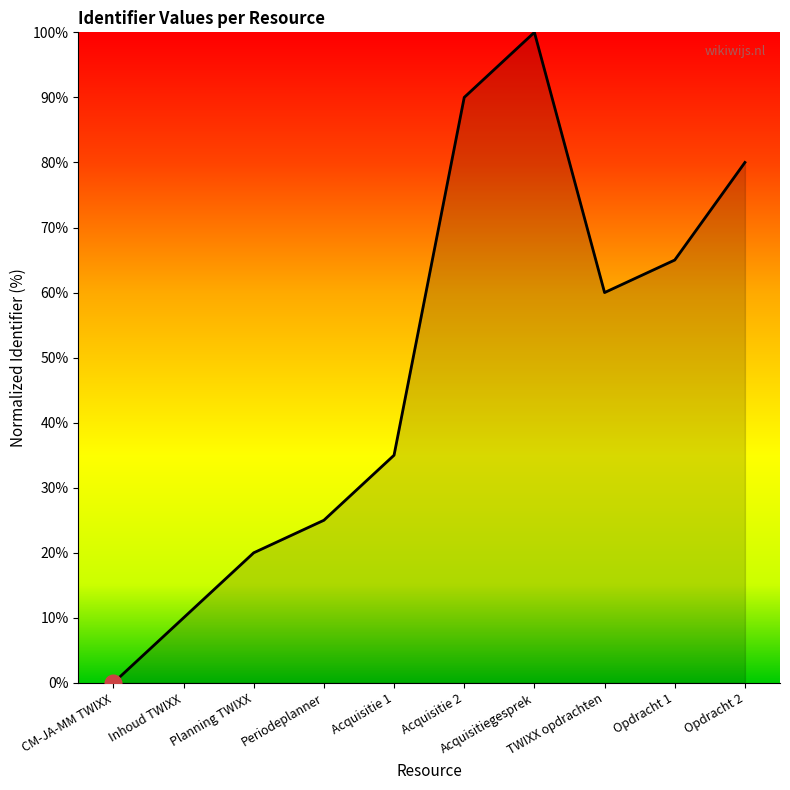

What is the maximum value shown in the chart?

100